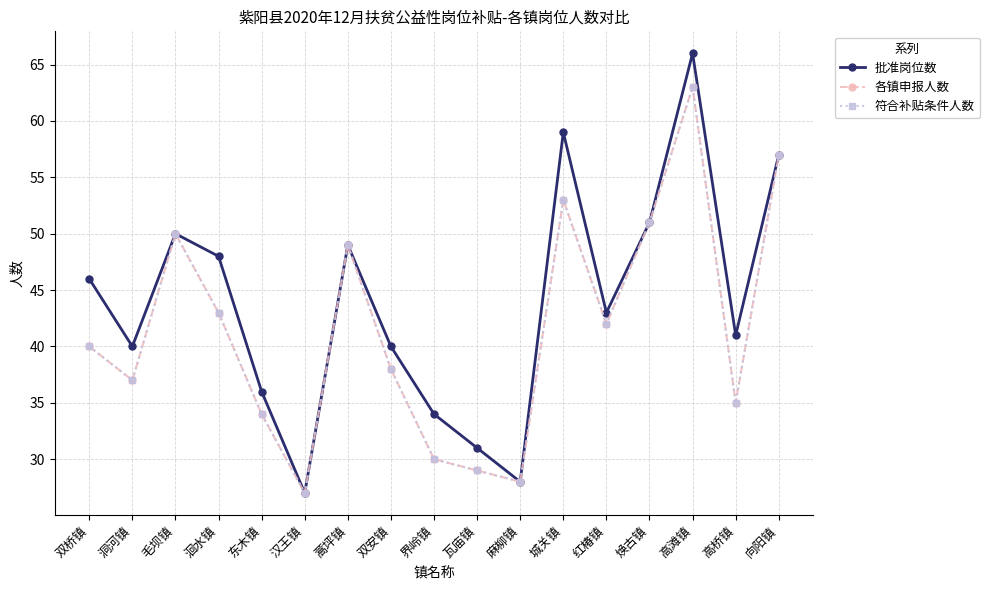

What is the label of the 6th point from the left?

汉王镇